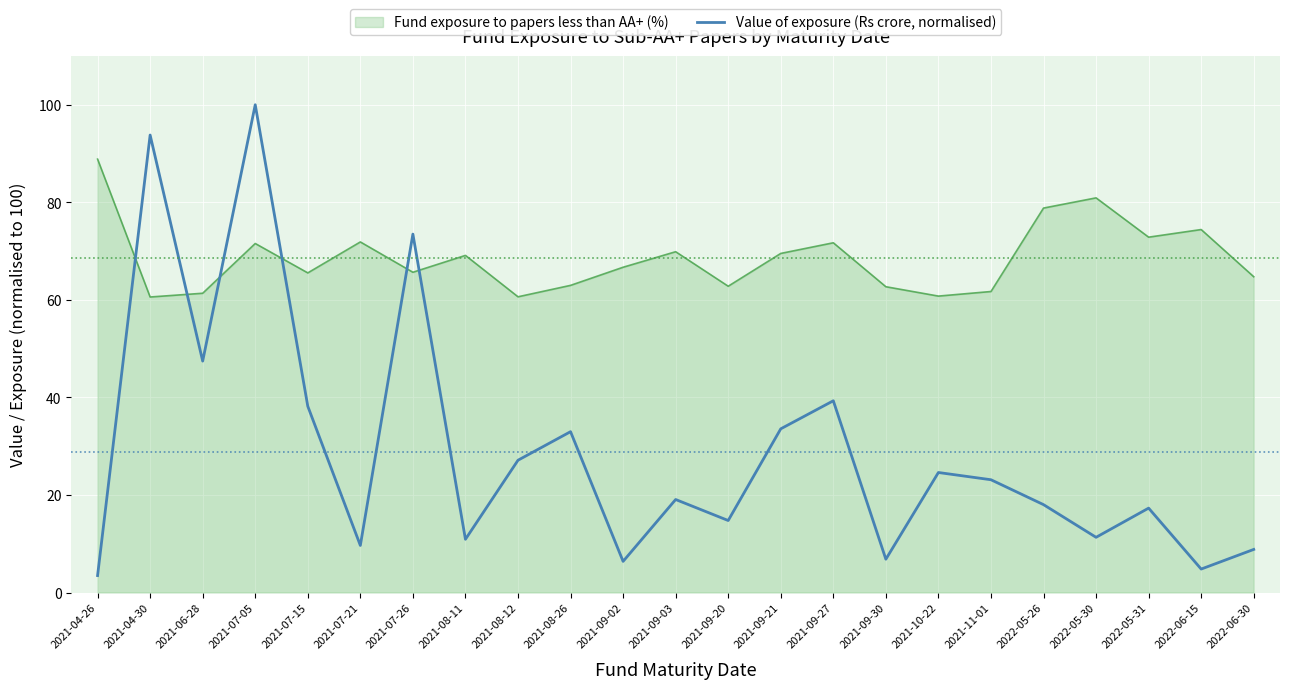

What is the difference between the maximum and minimum values in the Value of exposure (Rs crore, normalised) series?

96.5